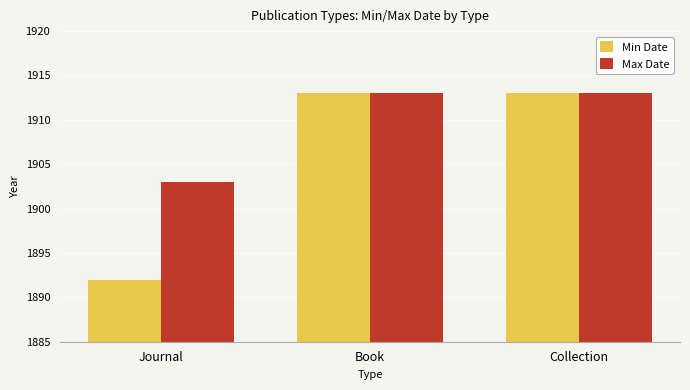

At Journal, list the series in order from largest to smallest.

Max Date, Min Date